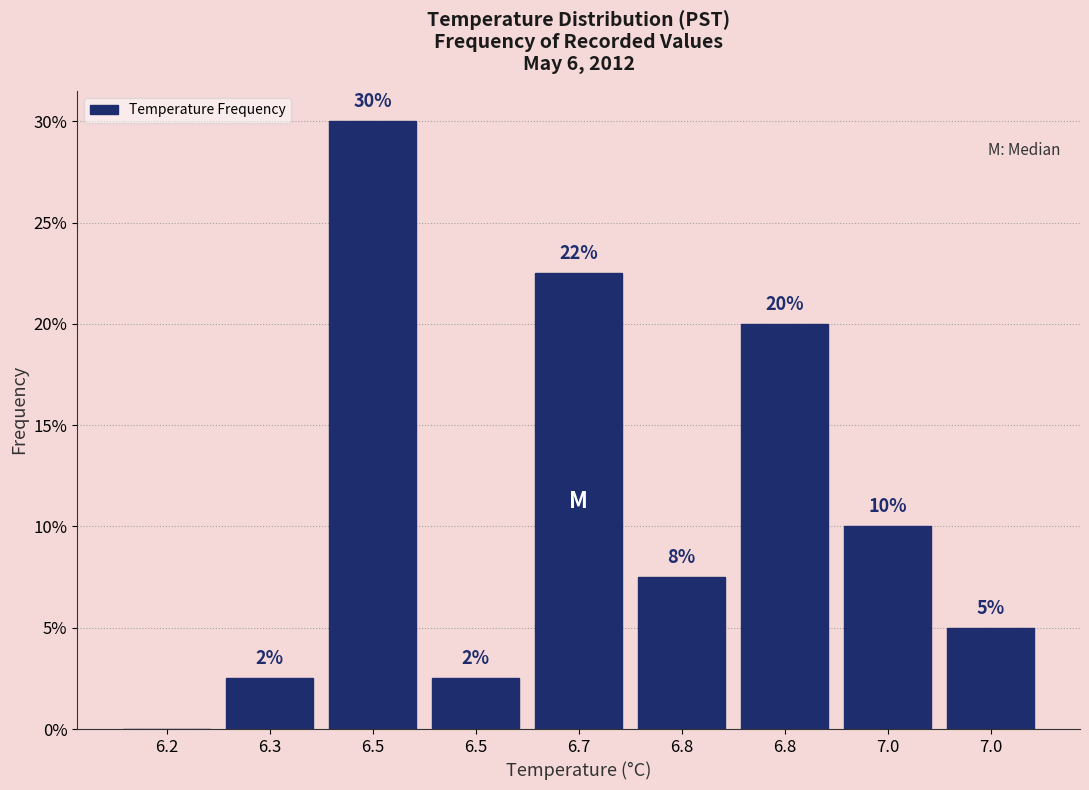

How many positive values are there?

8